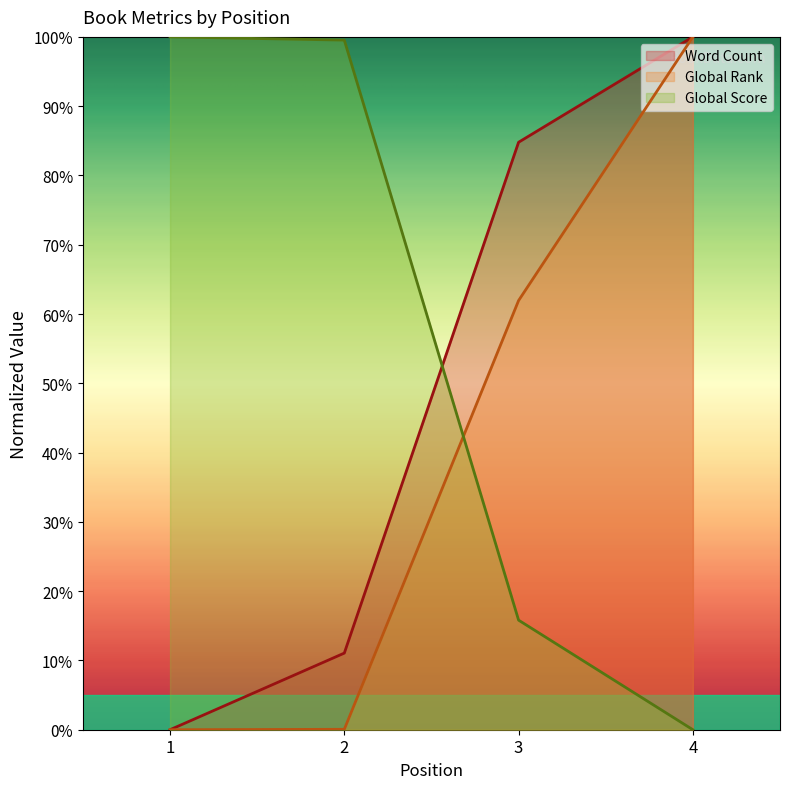

What is the sum of all Word Count values?

195.9